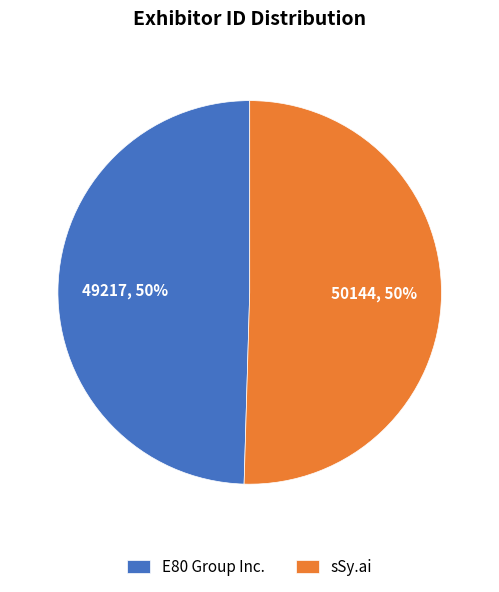

To the nearest percent, what is the average slice percentage?

50%